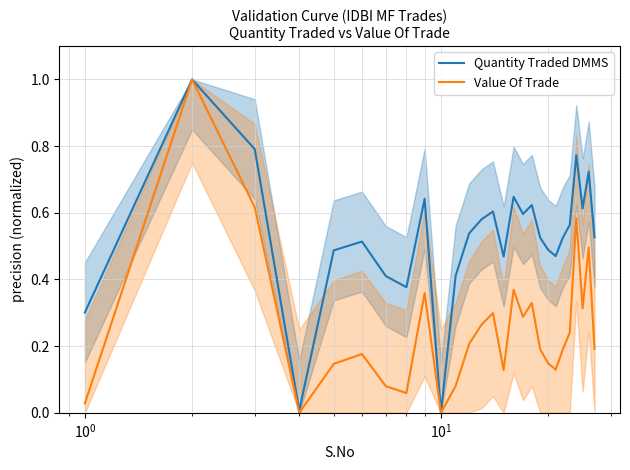

Reading right to left, list all the values displayed in this chart.

Quantity Traded DMMS: 0.5	0.7	0.6	0.8	0.6	0.5	0.5	0.5	0.5	0.6	0.6	0.6	0.5	0.6	0.6	0.5	0.4	0.0	0.6	0.4	0.4	0.5	0.5	0.0	0.8	1.0	0.3
Value Of Trade: 0.2	0.5	0.3	0.6	0.2	0.2	0.1	0.1	0.2	0.3	0.3	0.4	0.1	0.3	0.3	0.2	0.1	0.0	0.4	0.1	0.1	0.2	0.1	0.0	0.6	1.0	0.0